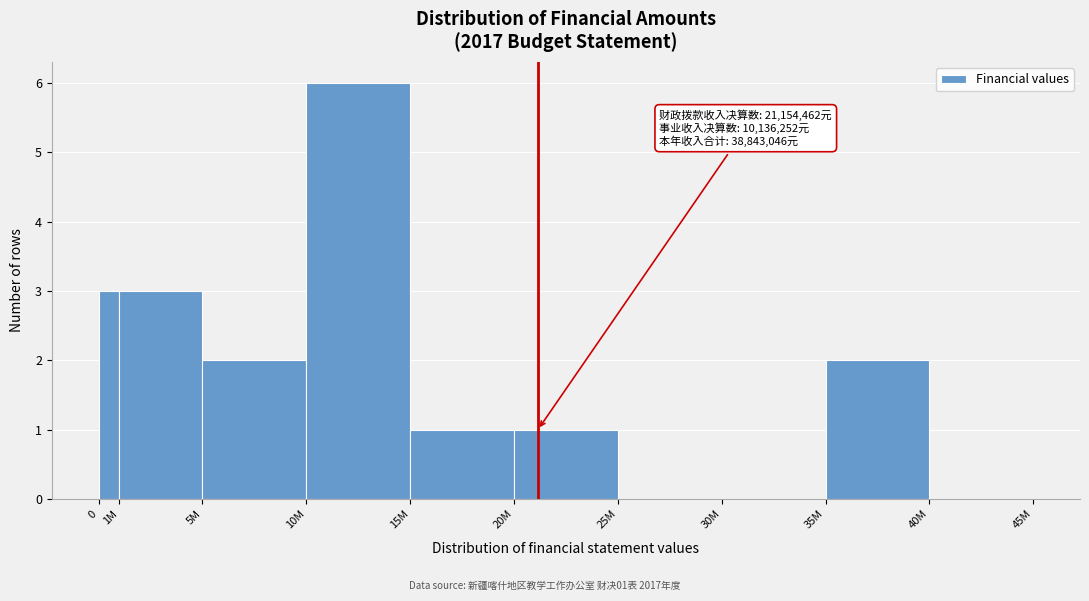

Reading left to right, extract all data points from this chart.

0=3	1M=3	5M=2	10M=6	15M=1	20M=1	25M=0	30M=0	35M=2	40M=0